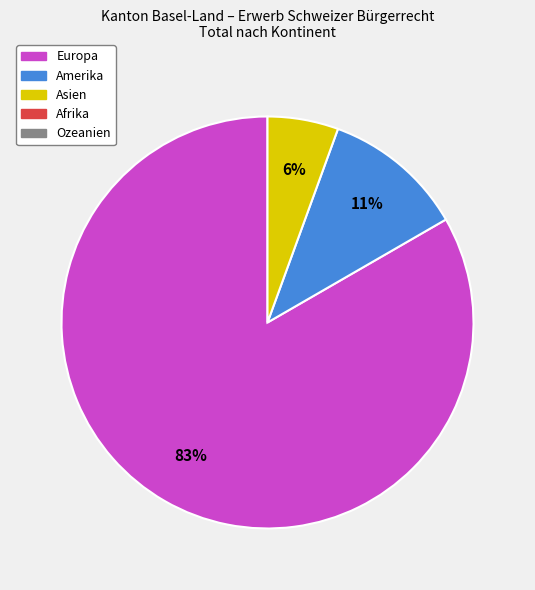

Does any single category account for the majority?

Yes